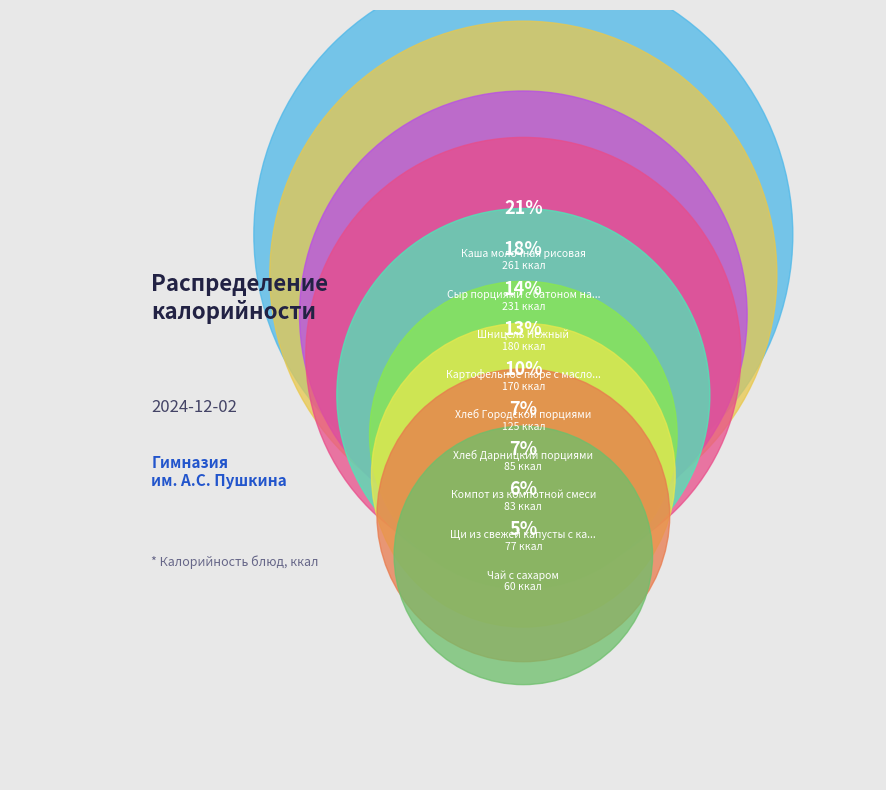

How many segments does this pie chart have?

9